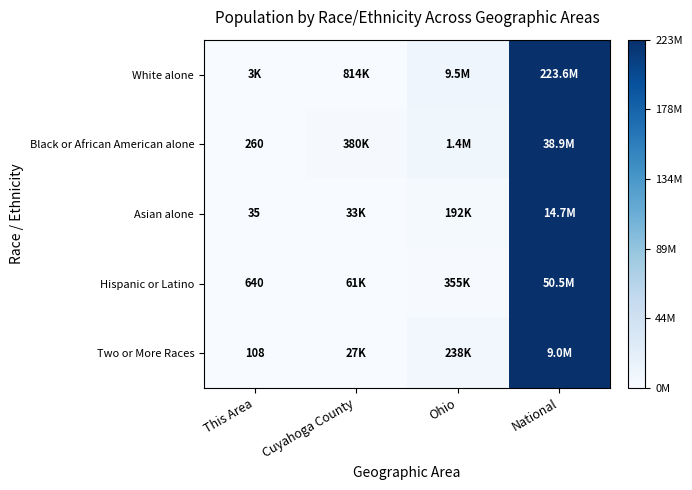

Count the number of data series in this chart.

5